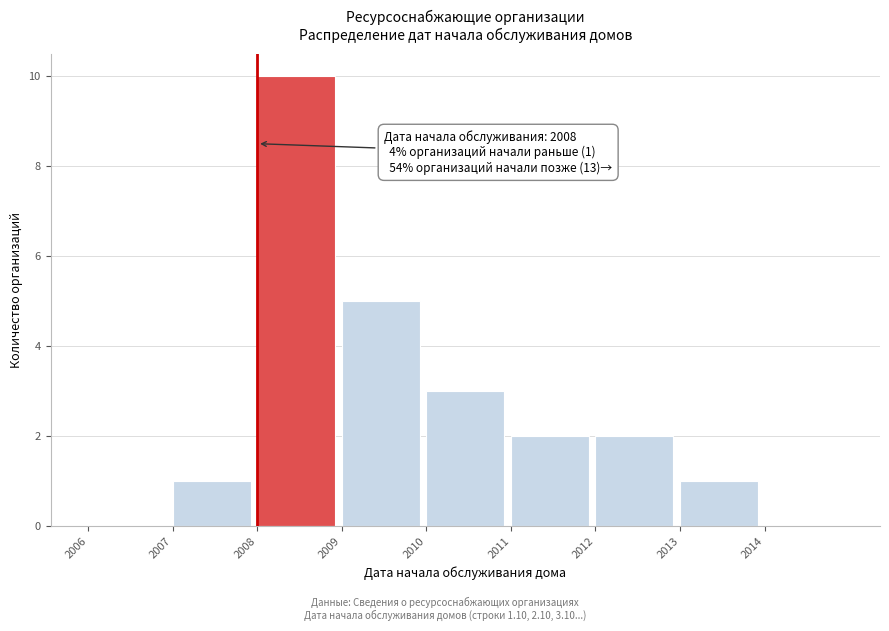

Which range on the x-axis has the tallest bar?

2008 to 2009